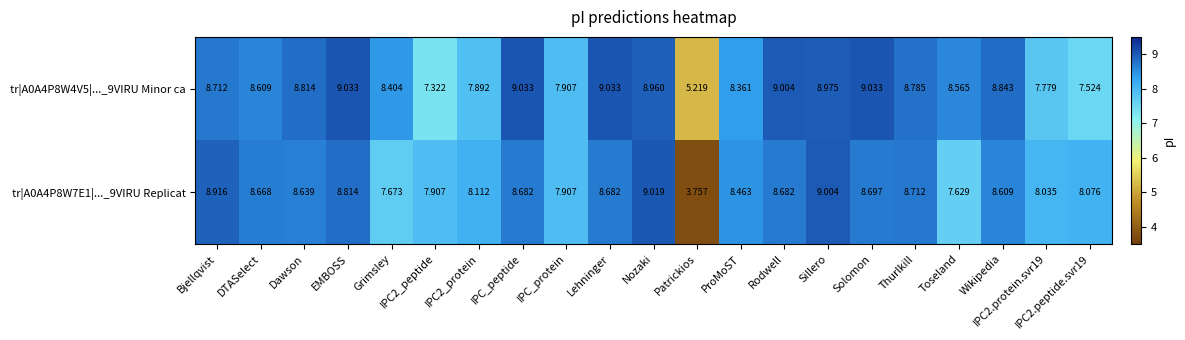

Which label corresponds to the smallest value in the chart?

Patrickios